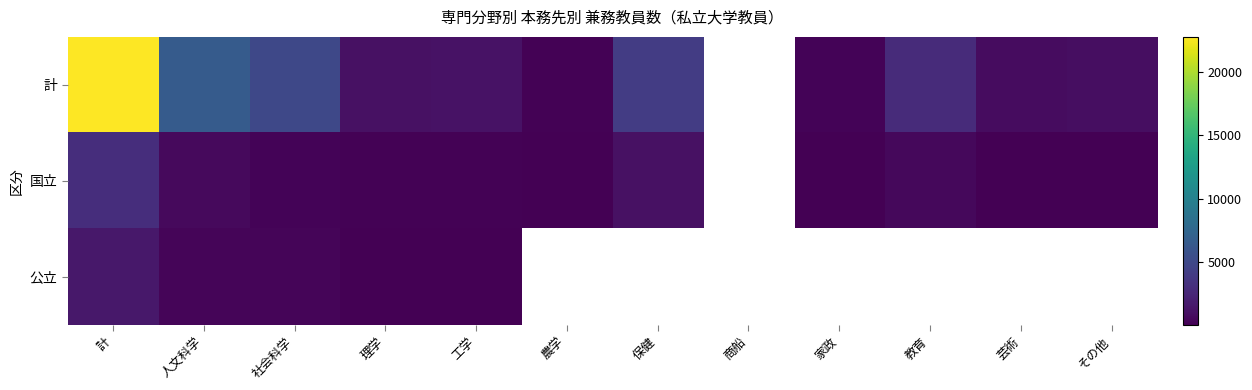

What is the maximum value for 公立?

1520.0